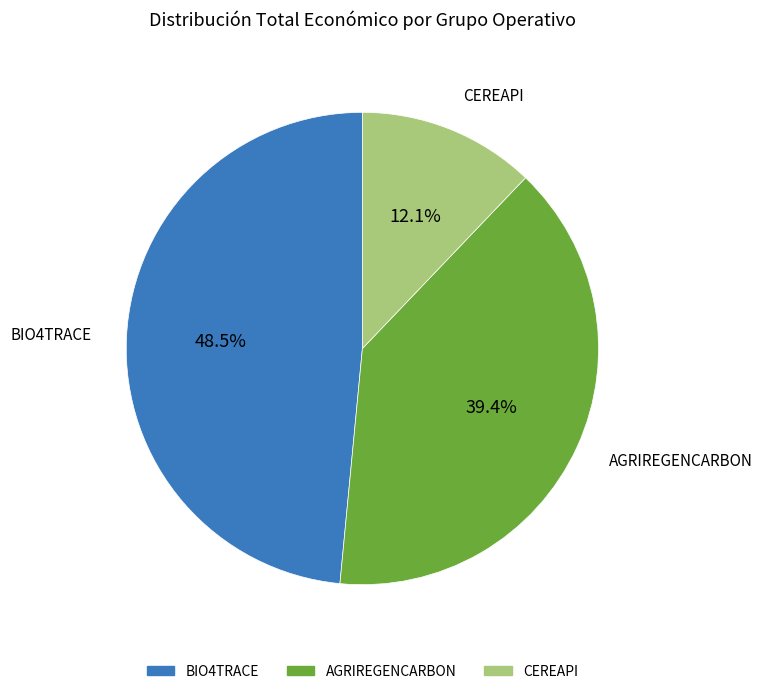

What is the total percentage of AGRIREGENCARBON and BIO4TRACE?

87.9%